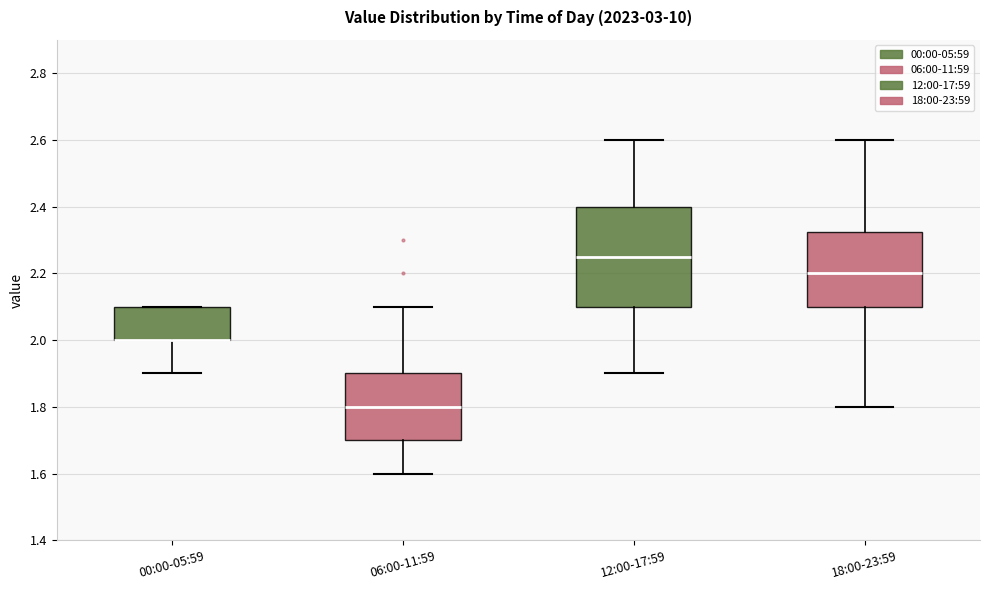

Which box is the tallest, from its lower edge to its upper edge?

12:00-17:59